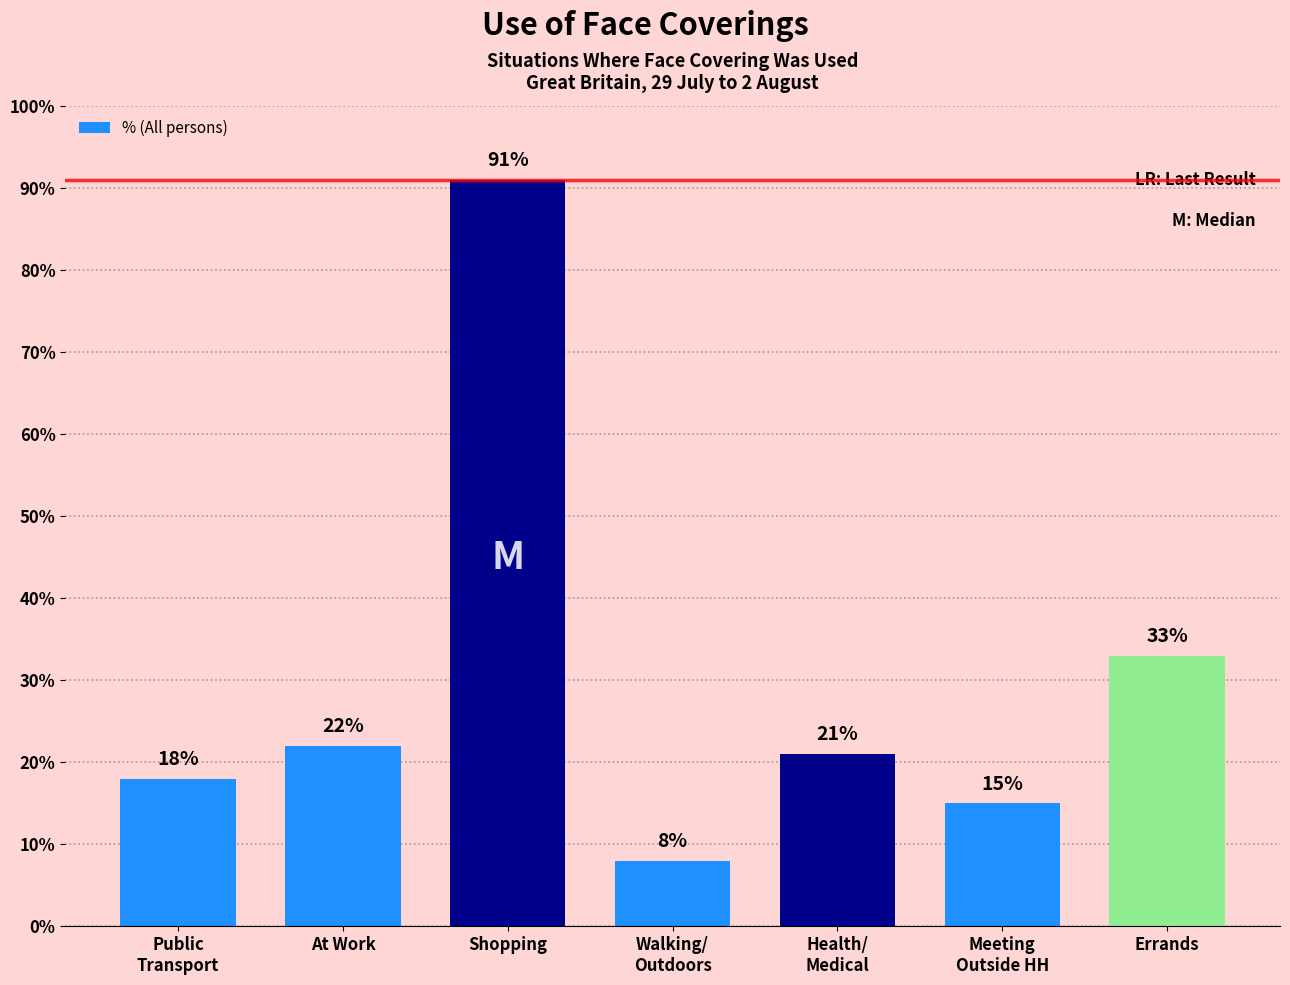

Reading left to right, transcribe all the data shown in this chart.

18	22	91	8	21	15	33